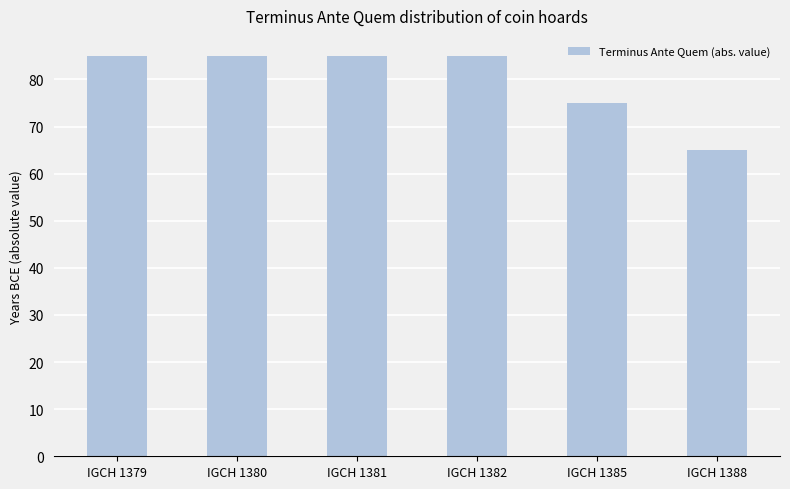

What is the approximate value at IGCH 1380?

85